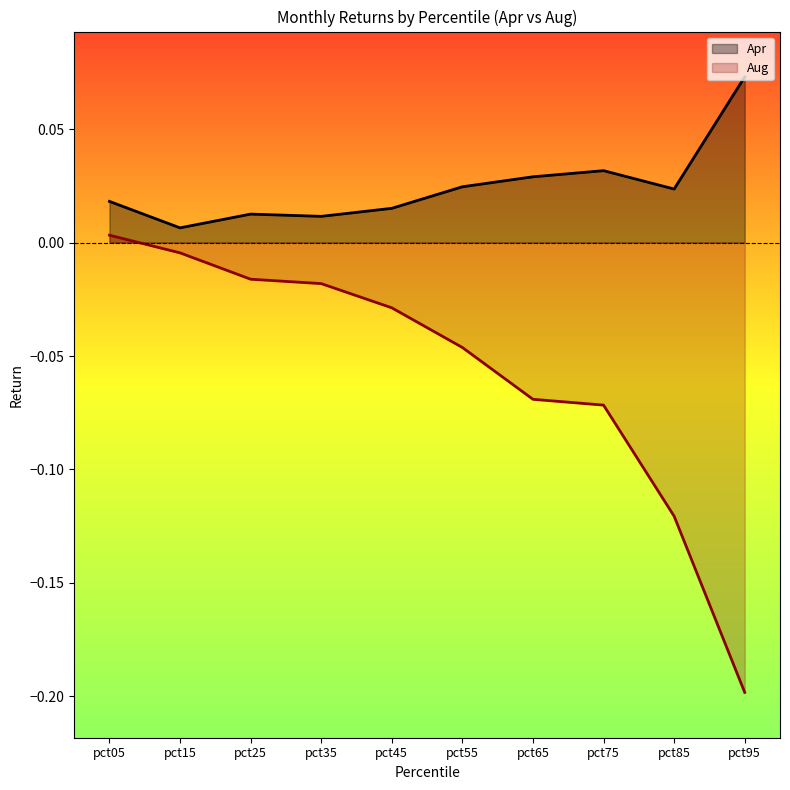

How many categories are shown in the chart?

10